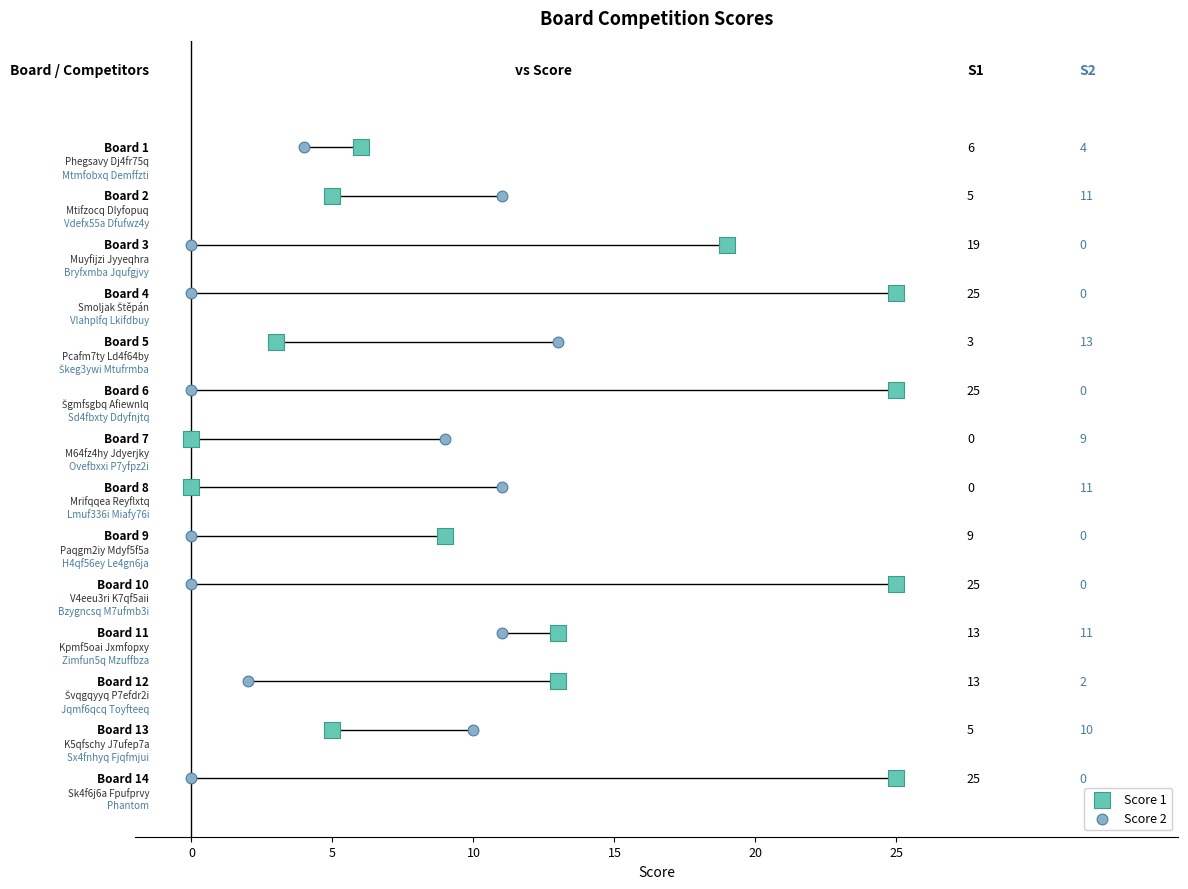

What are all the series names shown in the legend?

Score 1, Score 2